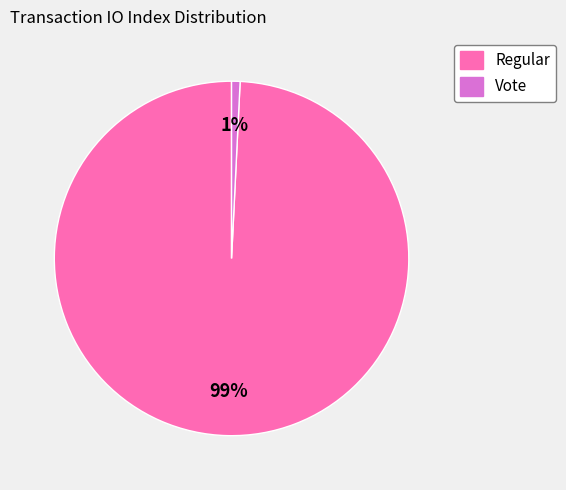

True or false: Regular accounts for 87% of the total.

False